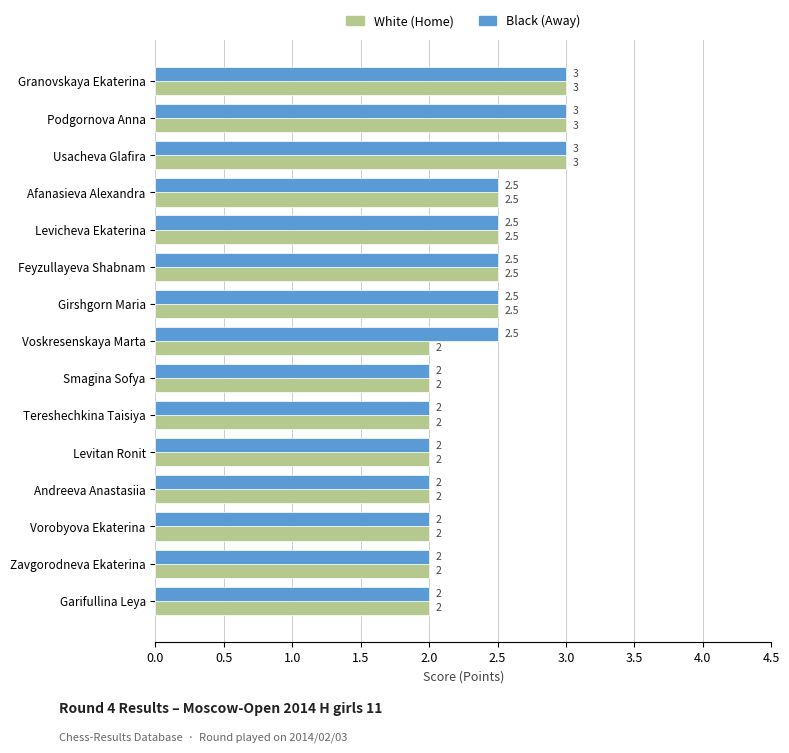

What is the maximum value for White (Home)?

3.0